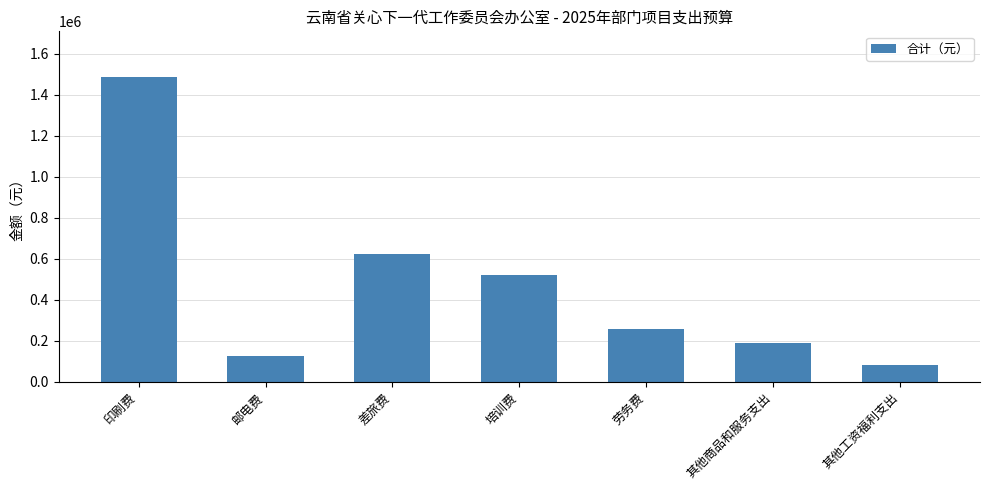

What is the sum of the values at 其他商品和服务支出 and 差旅费?

812000